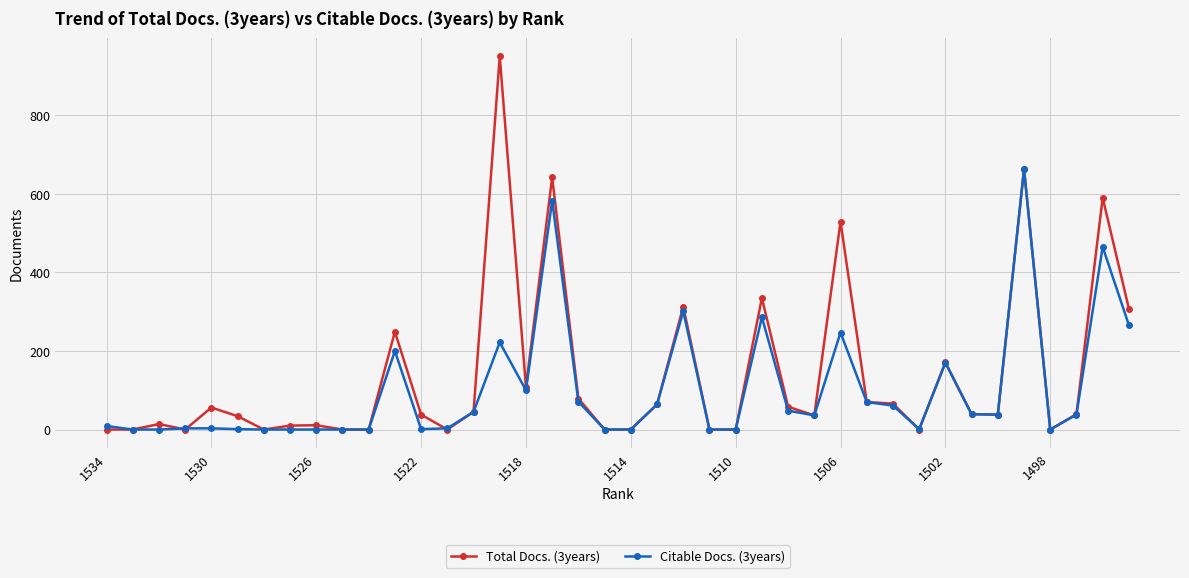

Which series has the largest range (max minus min)?

Total Docs. (3years)